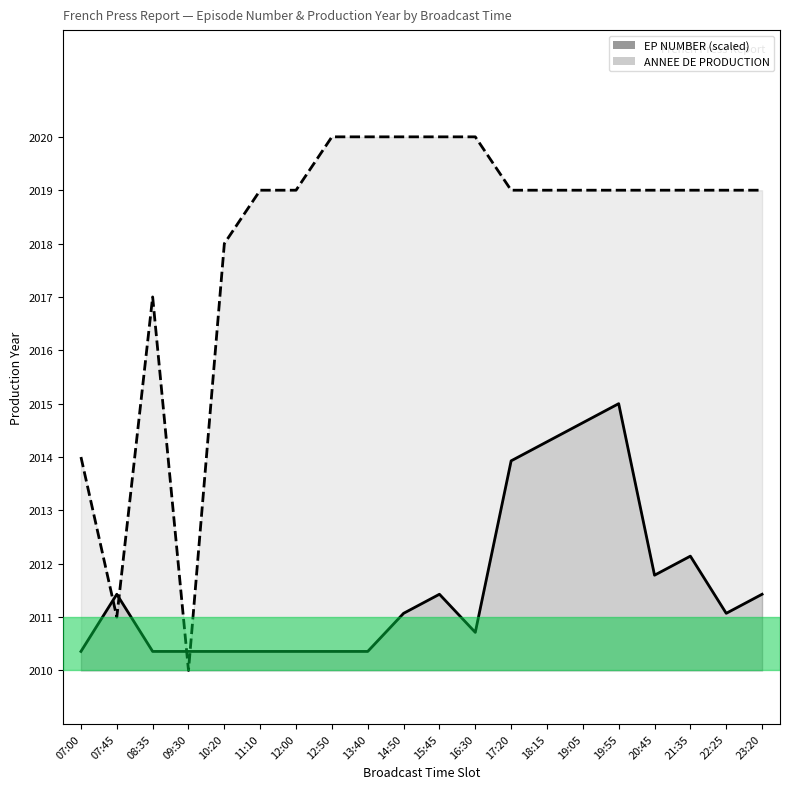

What is the label of the 5th point from the left?

10:20